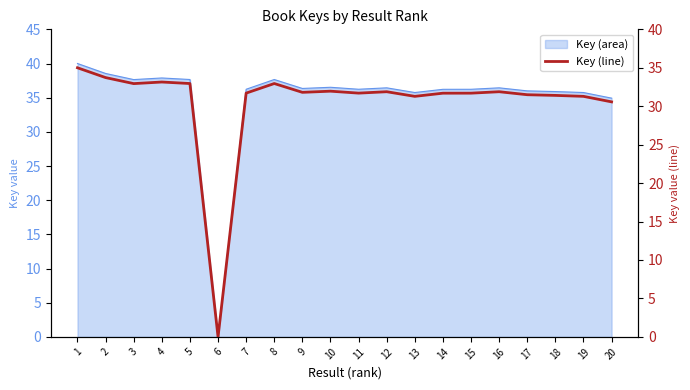

What is the sum of all values?

611.1